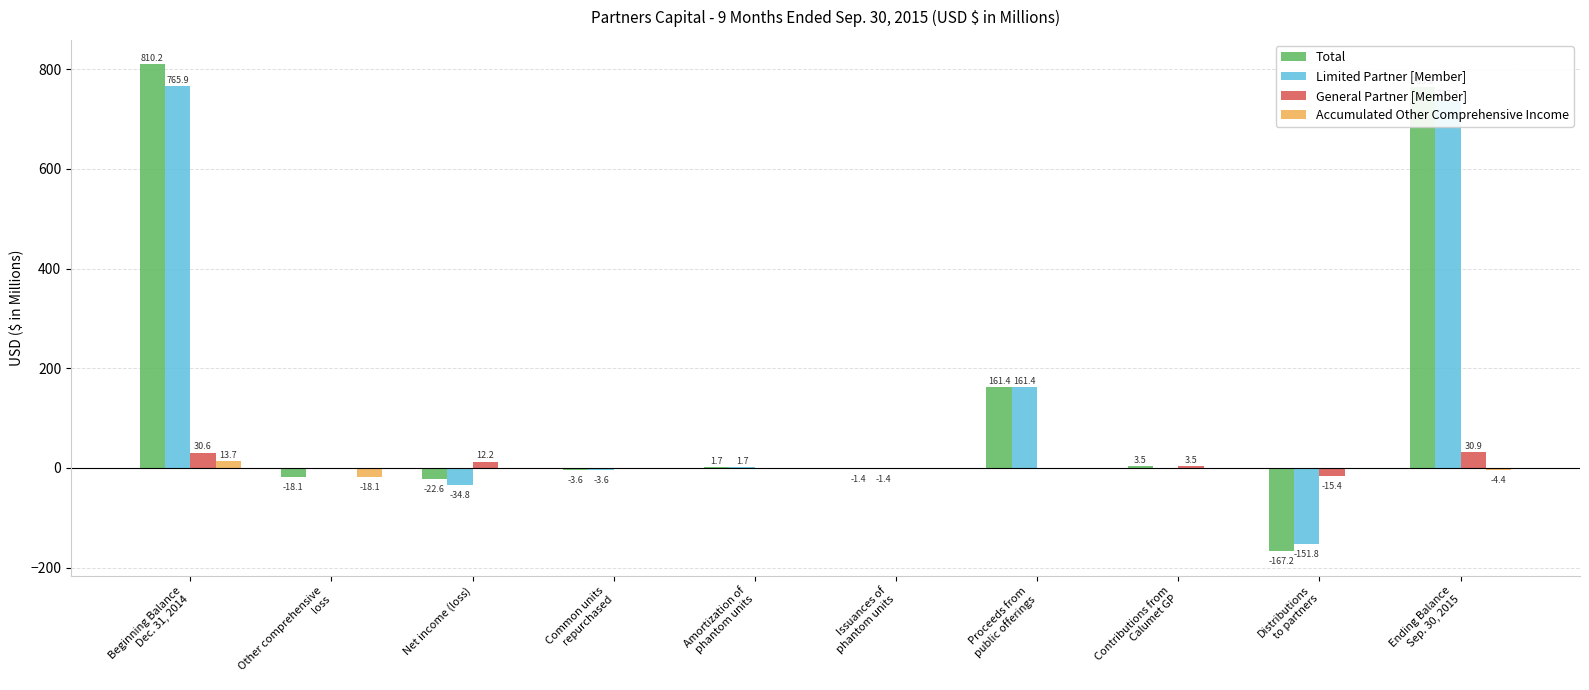

What is the maximum value shown in the chart?

810.2